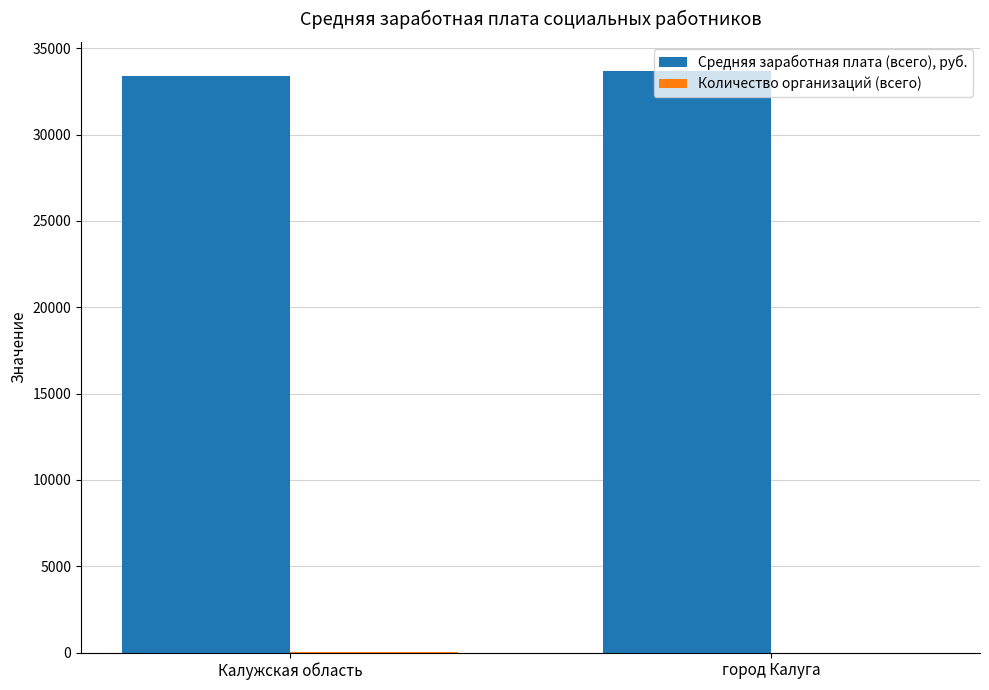

What is the sum of all Средняя заработная плата (всего), руб. values?

67061.0